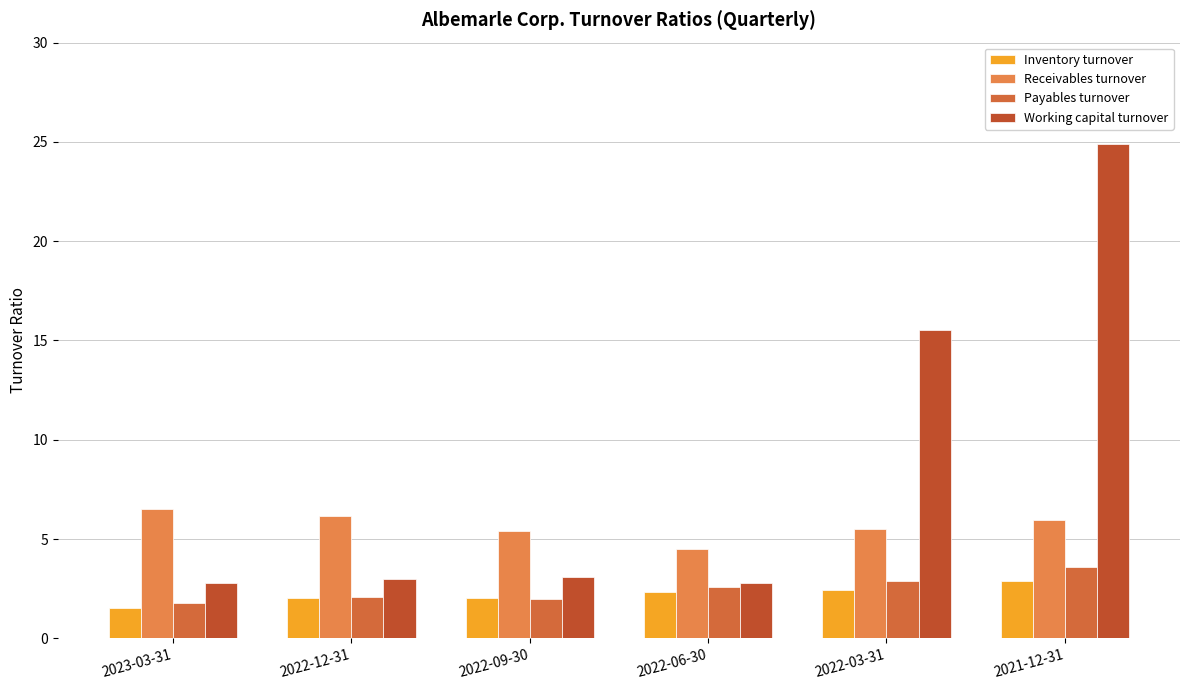

Which series has the largest total across all categories?

Working capital turnover